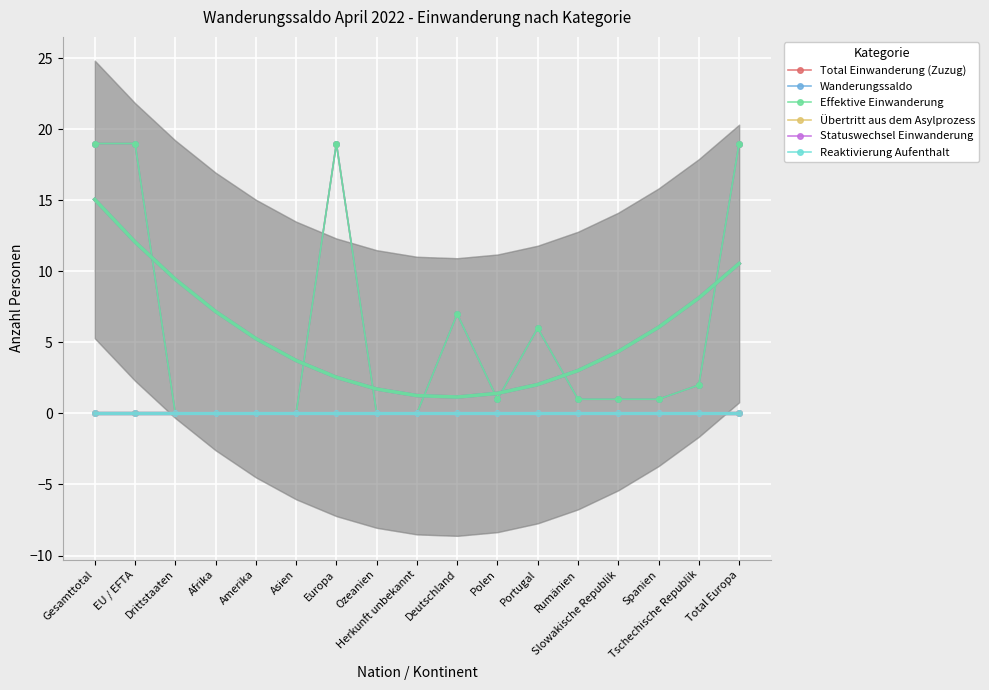

At which category is the sum across all series the highest?

Gesamttotal